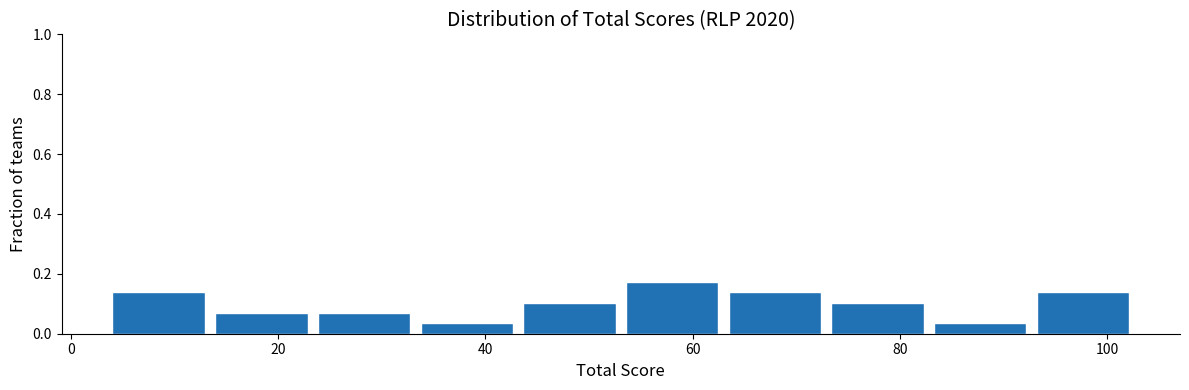

Reading left to right, transcribe this chart: for each bar, give the range it covers on the x-axis and its height. Neither the bar edges nor the heights are printed on the chart, so give them approximately, as read against the axes.

4 to 14: 0.14
14 to 24: 0.06
24 to 34: 0.06
34 to 44: 0.04
44 to 54: 0.10
54 to 64: 0.18
64 to 74: 0.14
74 to 84: 0.10
84 to 94: 0.04
94 to 104: 0.14